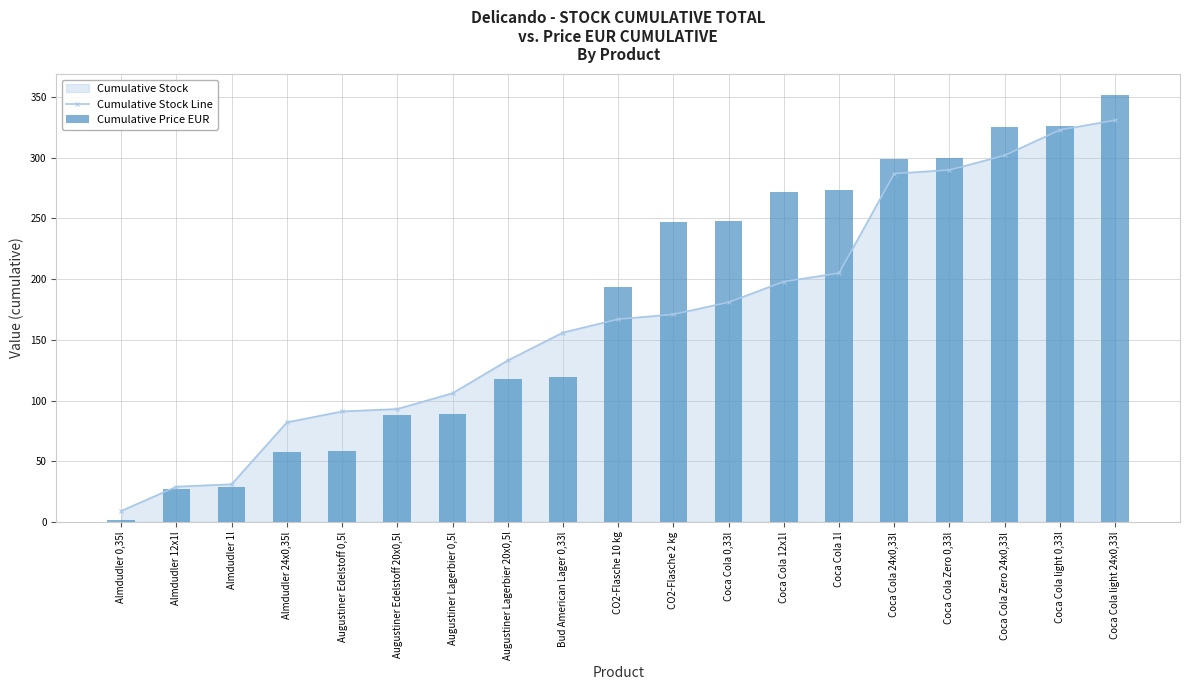

What is the spread (max minus min) of values at Coca Cola 12x1l?

73.8